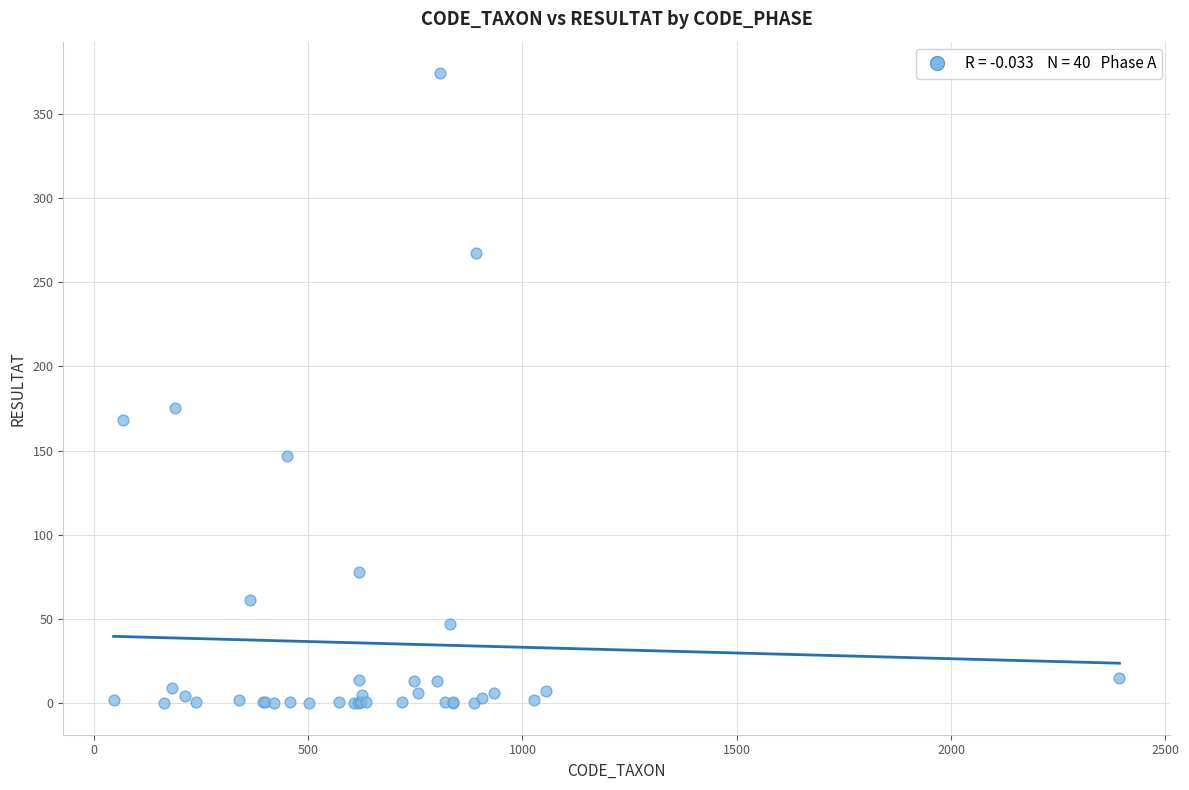

What Y value in the scatter plot is closest to 187?

175